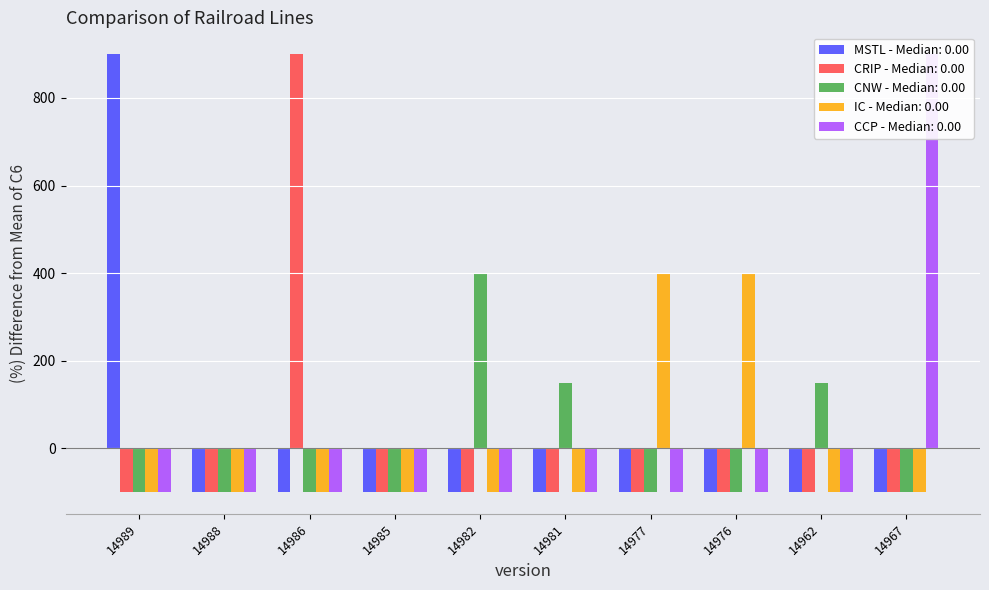

Is it true that CCP equals -100.0 at 14962?

True